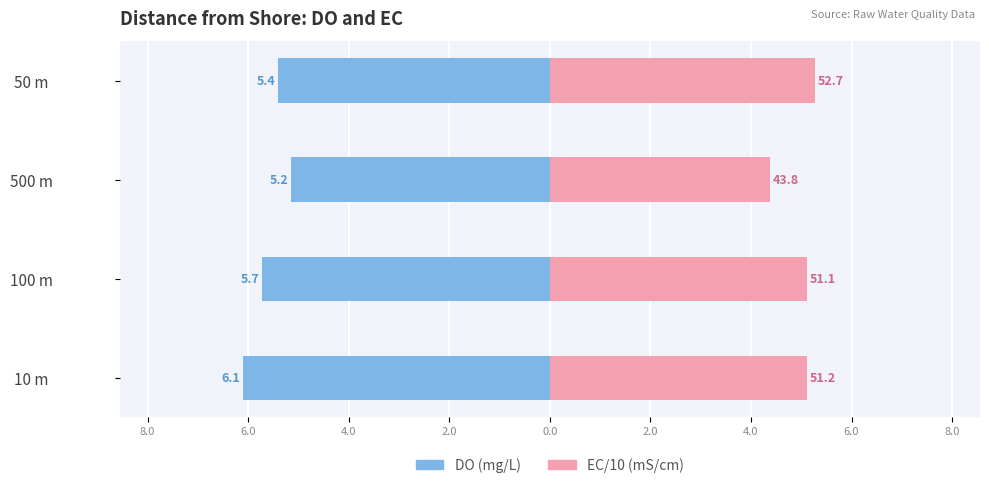

How many groups of bars are there?

4